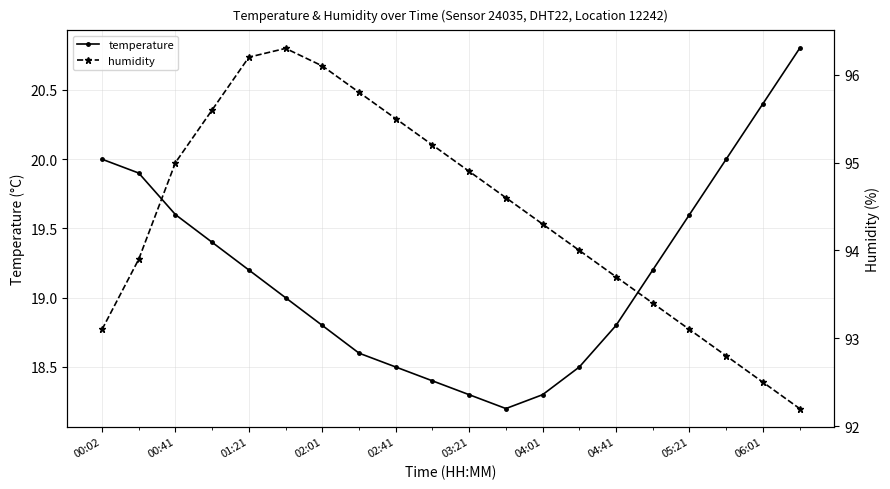

What is the maximum value for temperature?

20.8